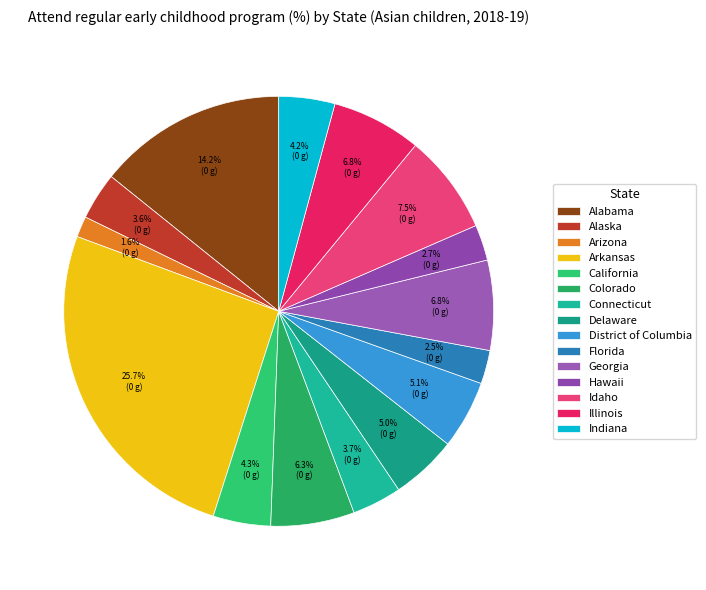

The Idaho slice represents 19% of the pie. True or false?

False